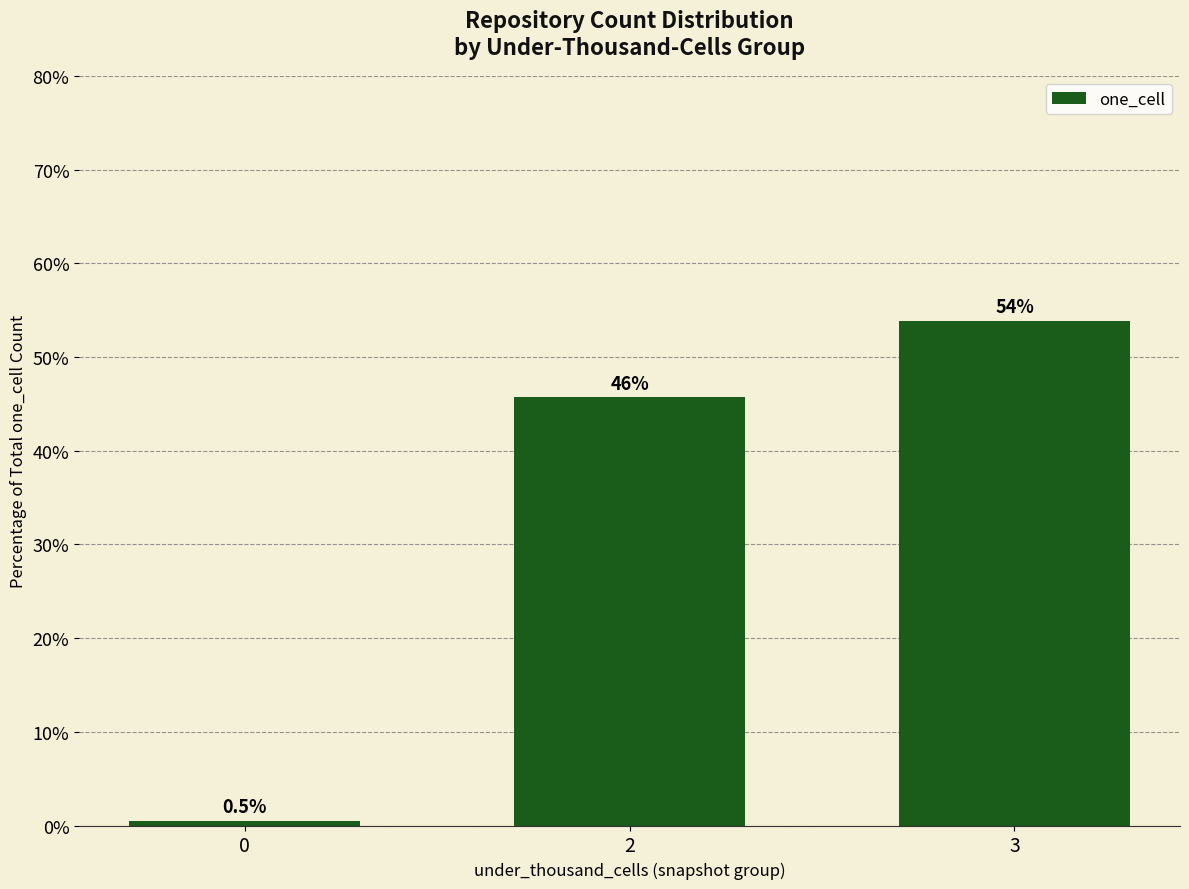

Reading left to right, list all the values displayed in this chart.

0=0.5	2=45.7	3=53.9